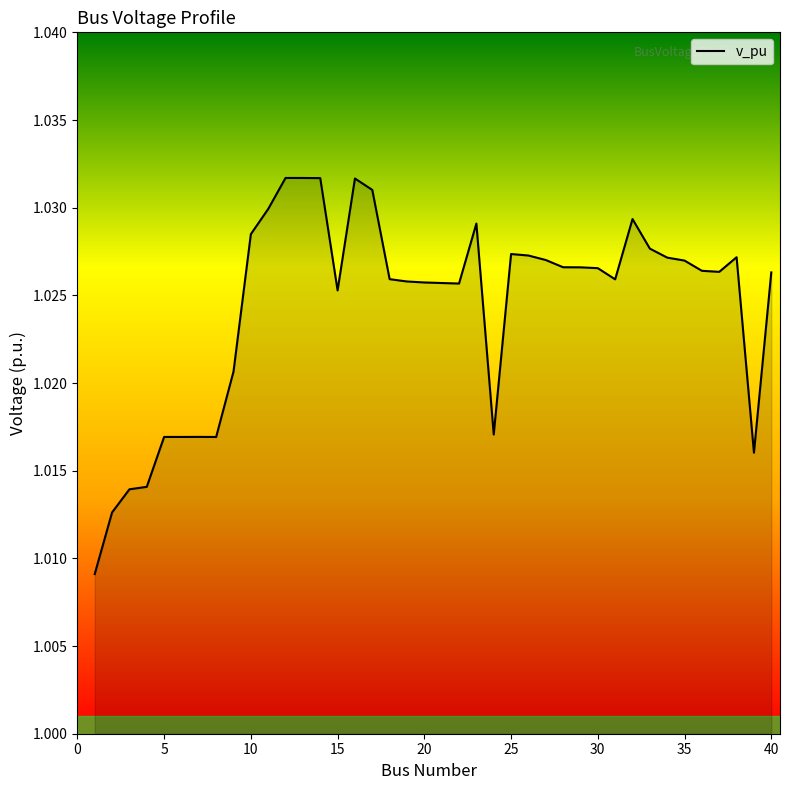

Is this an area chart (filled region under the line)?

Yes